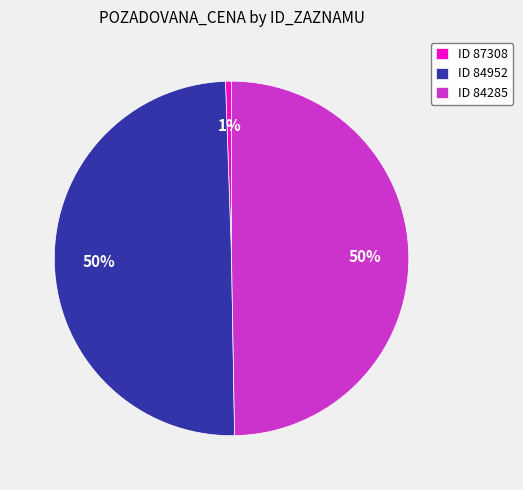

The ID 87308 slice represents 1% of the pie. True or false?

True